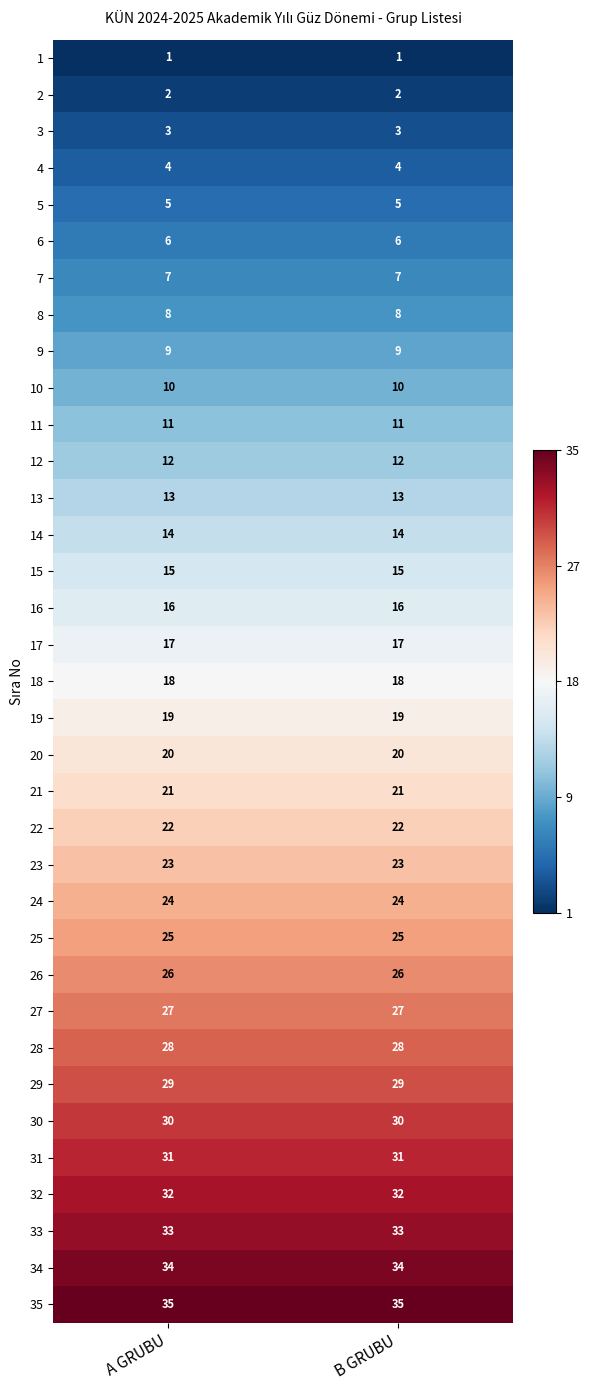

What is the maximum value for 24?

24